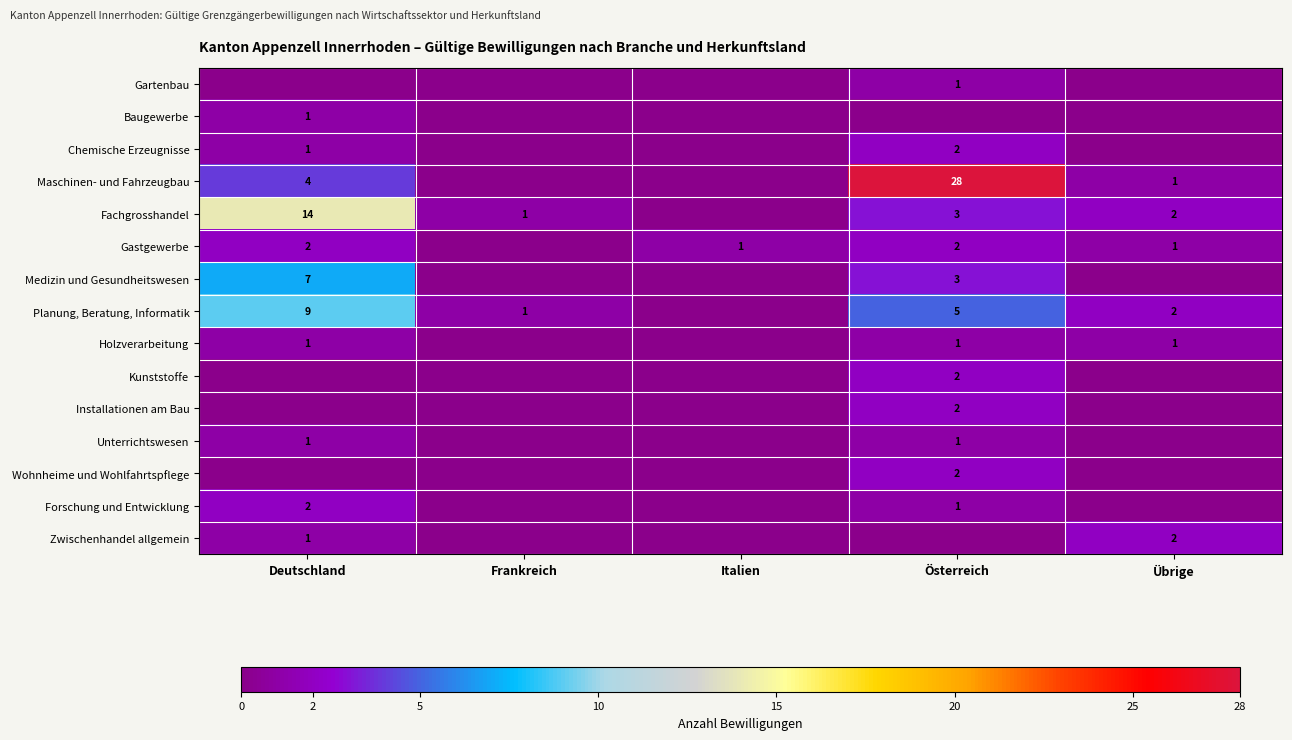

True or false: Gastgewerbe has a value of 2 at Deutschland.

True